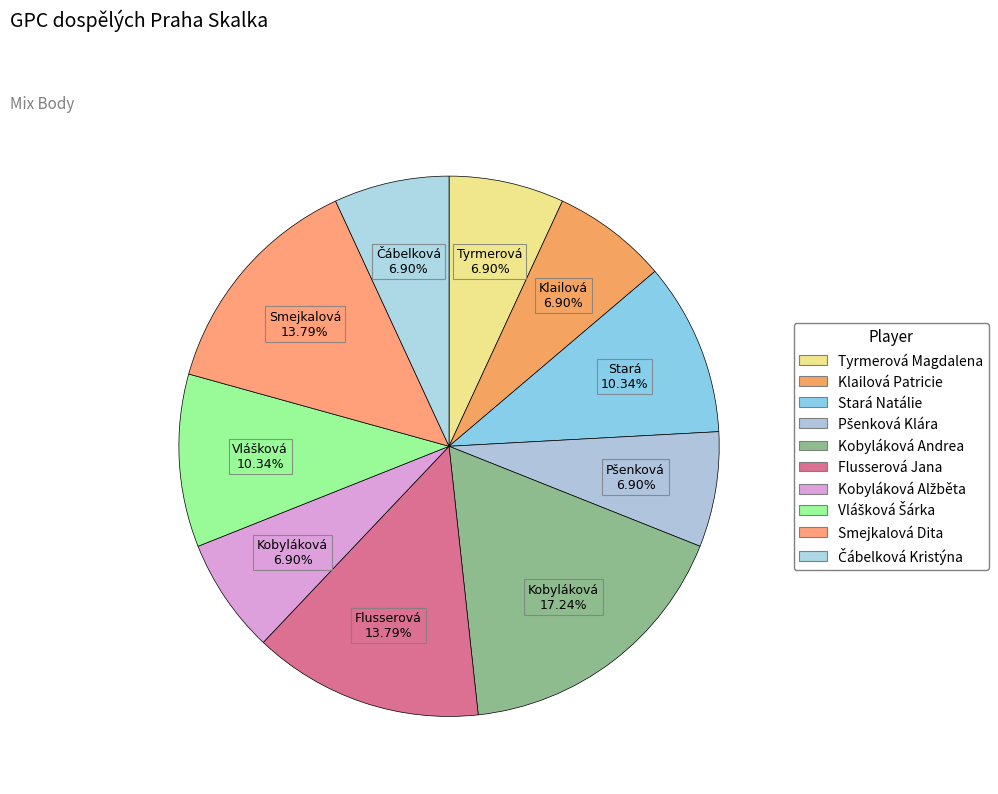

To the nearest percent, what is the average slice percentage?

10%